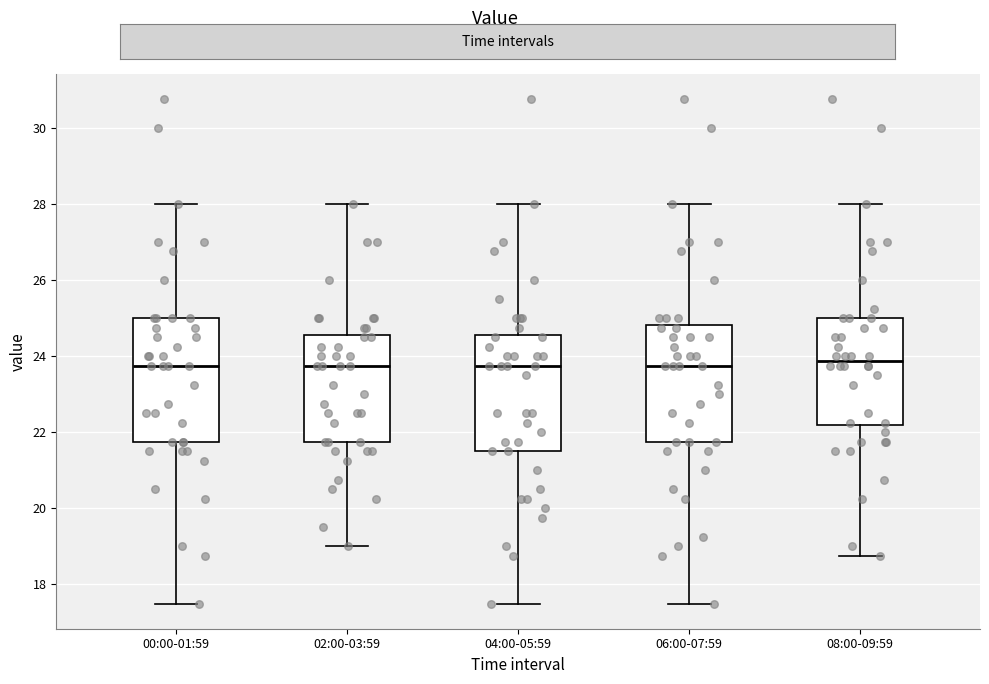

Where is the upper edge of the box for 04:00-05:59 on the y-axis? The values are not printed on the chart, so give them approximately, as read against the axis.

24.6